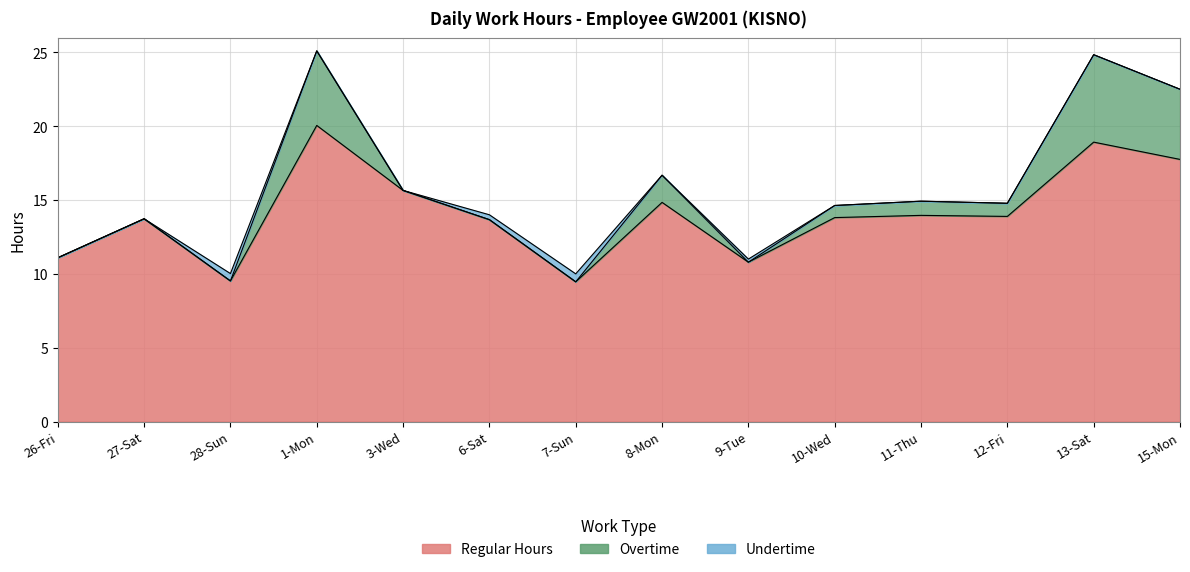

Which category has the highest value in the Overtime series?

13-Sat